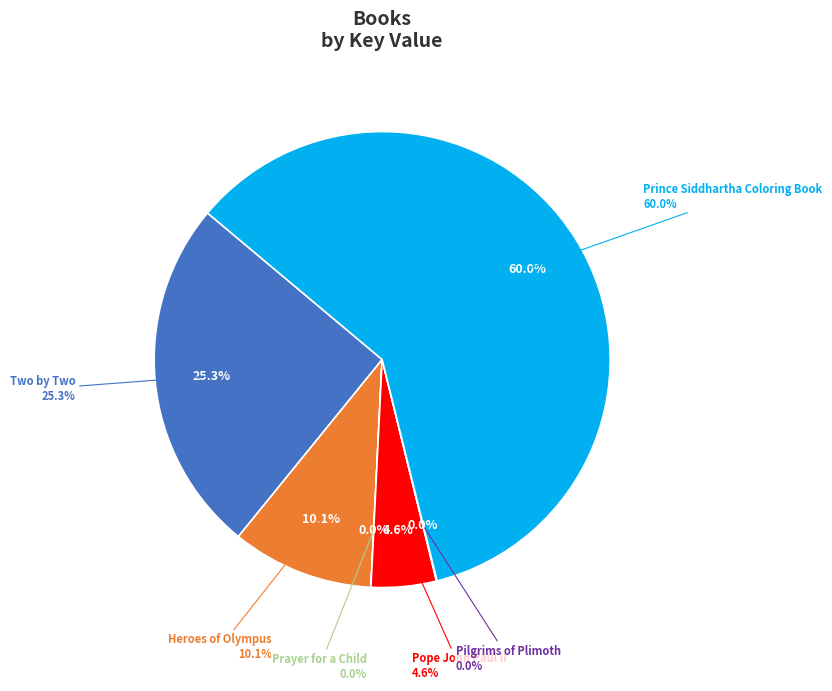

To the nearest percent, what is the difference between the largest and smallest slice percentages?

60%